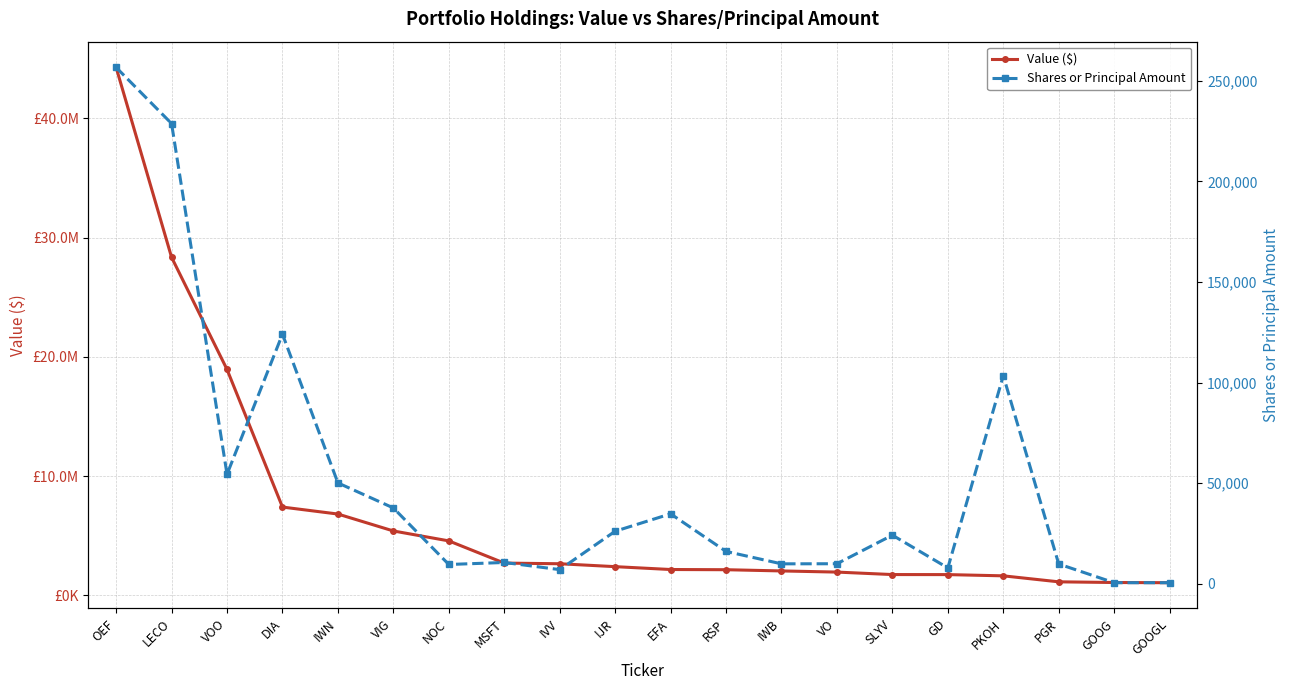

True or false: Value ($) has more than 2 points higher than both neighbors.

False